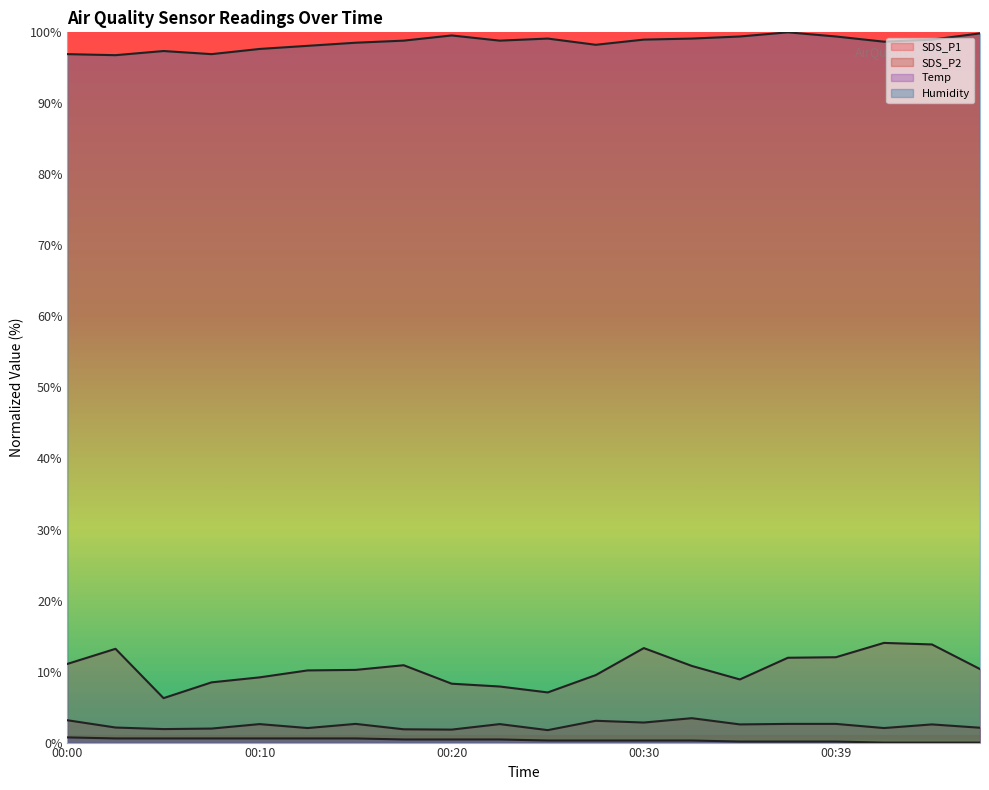

True or false: SDS_P1 and Temp intersect in this chart.

False